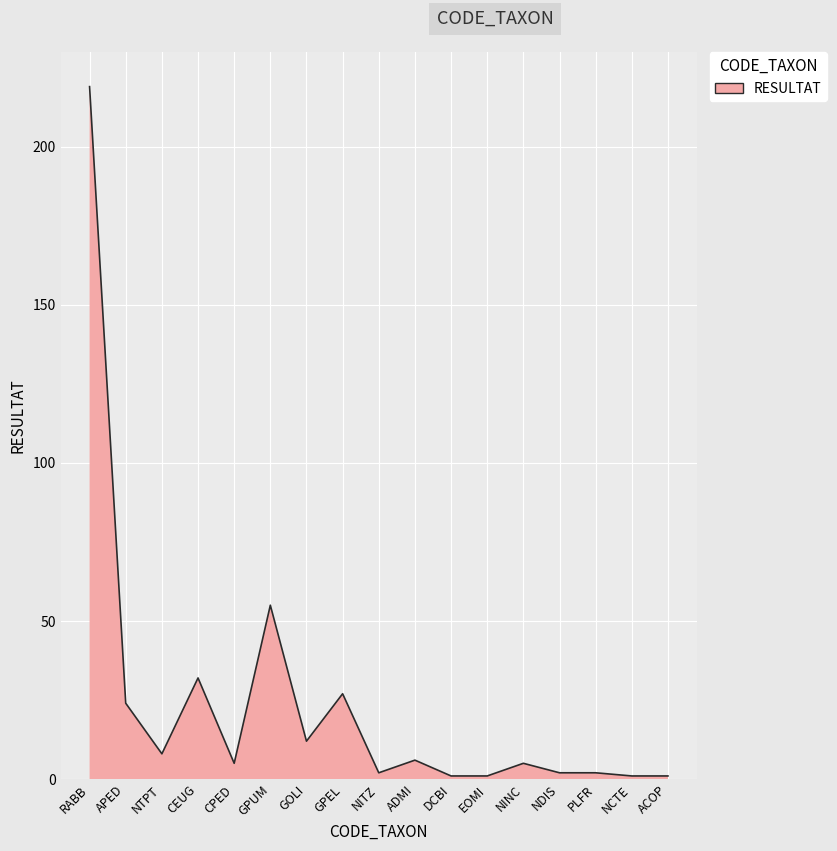

At which label is the value closest to 110?

GPUM